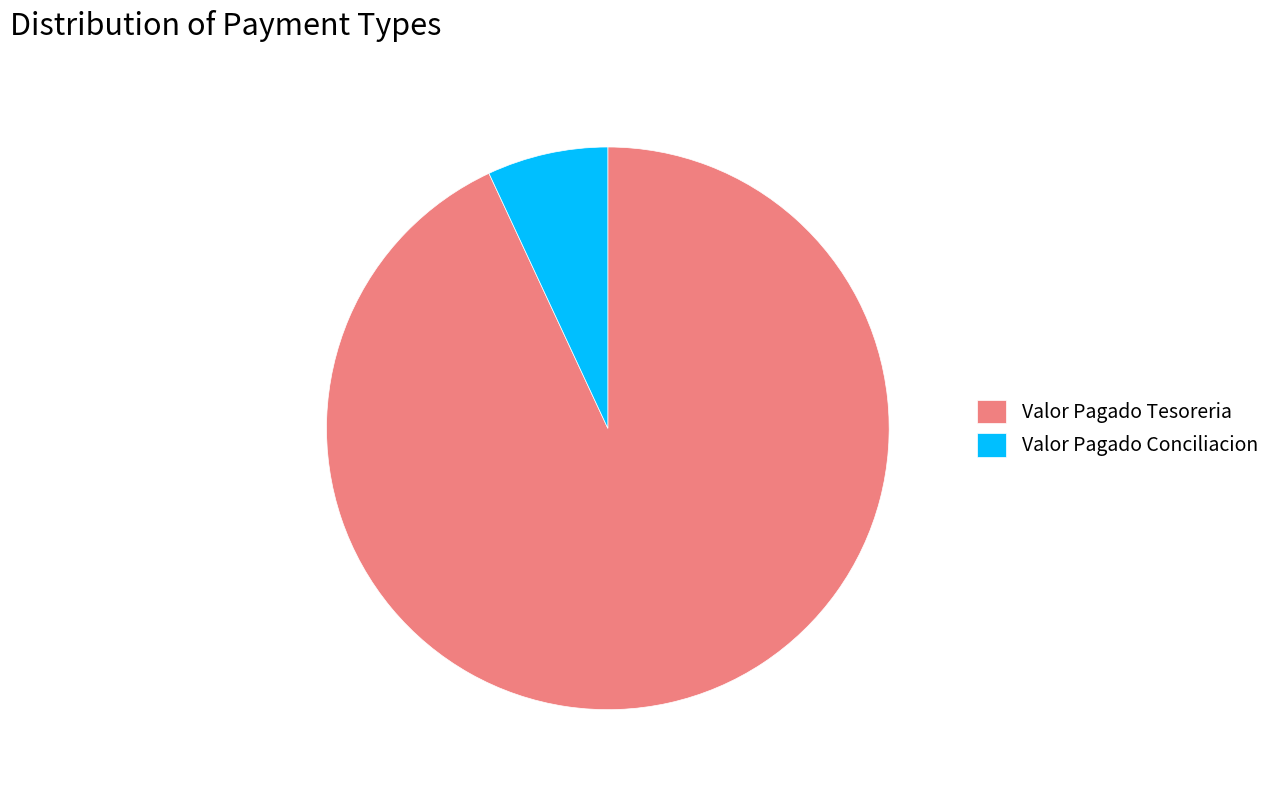

Count the number of slices in the pie.

2